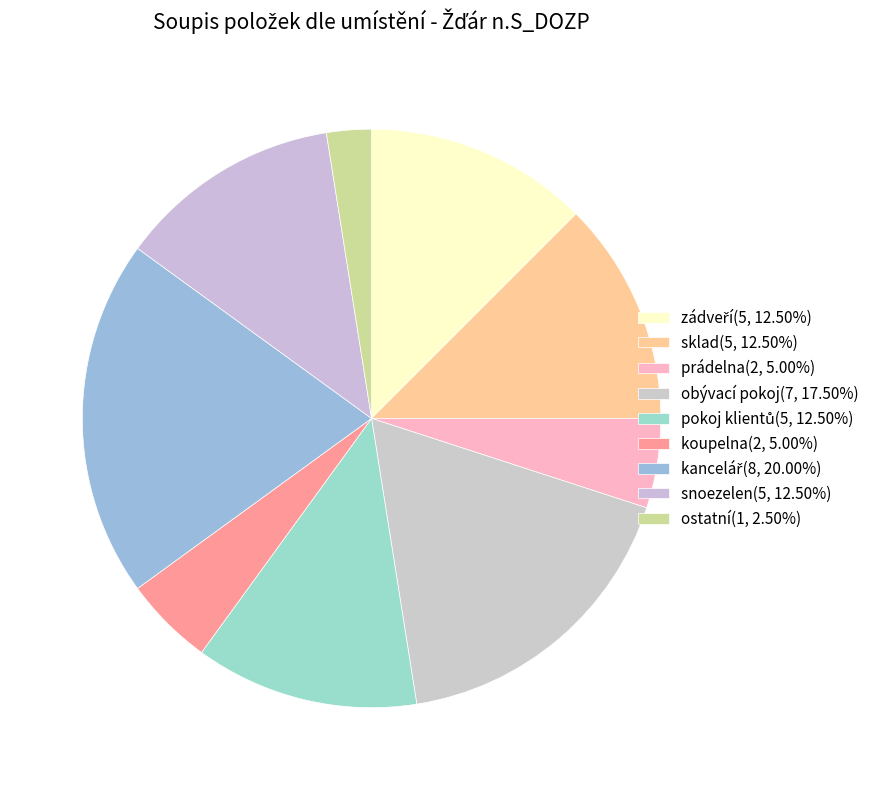

Does any single category account for the majority?

No